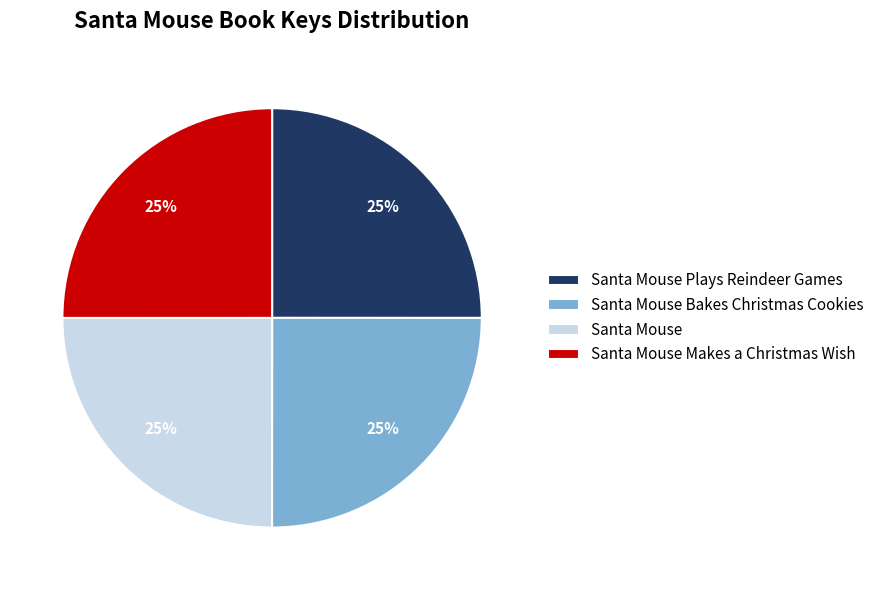

How many segments does this pie chart have?

4